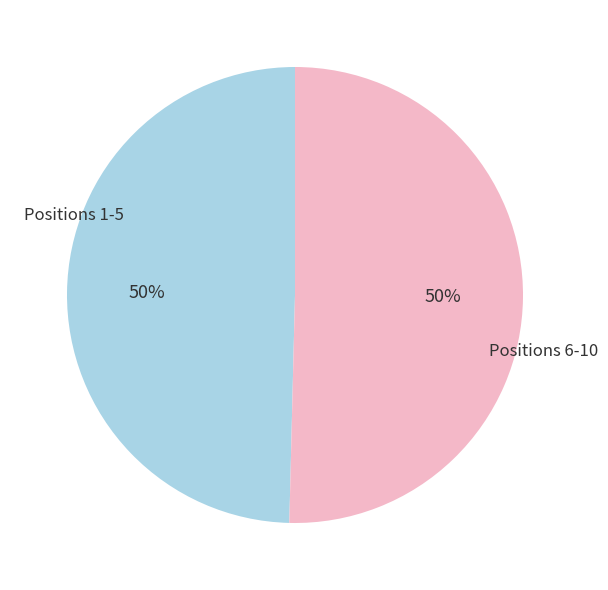

To the nearest percent, what percentage of the pie is Positions 6-10?

50%